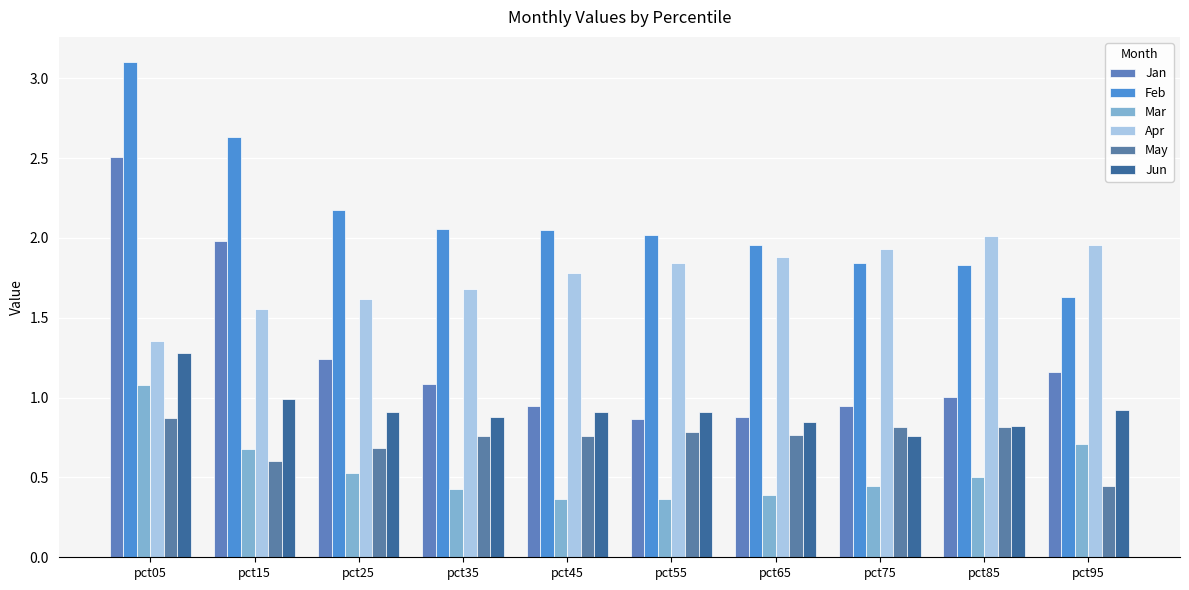

True or false: Jan has a value of 2.0 at pct15.

True